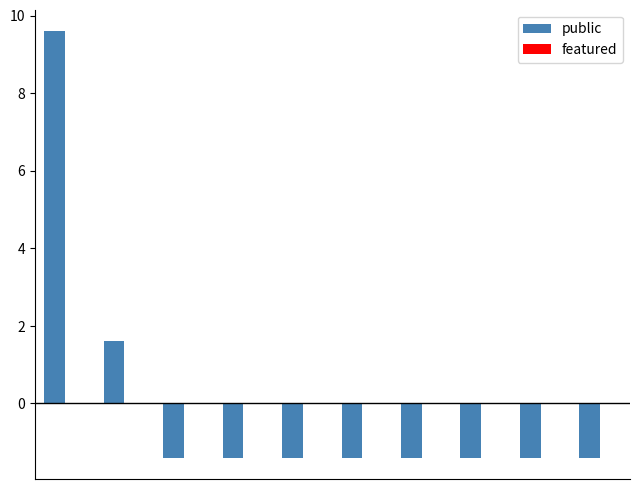

What is the difference between the maximum and minimum values?

11.0